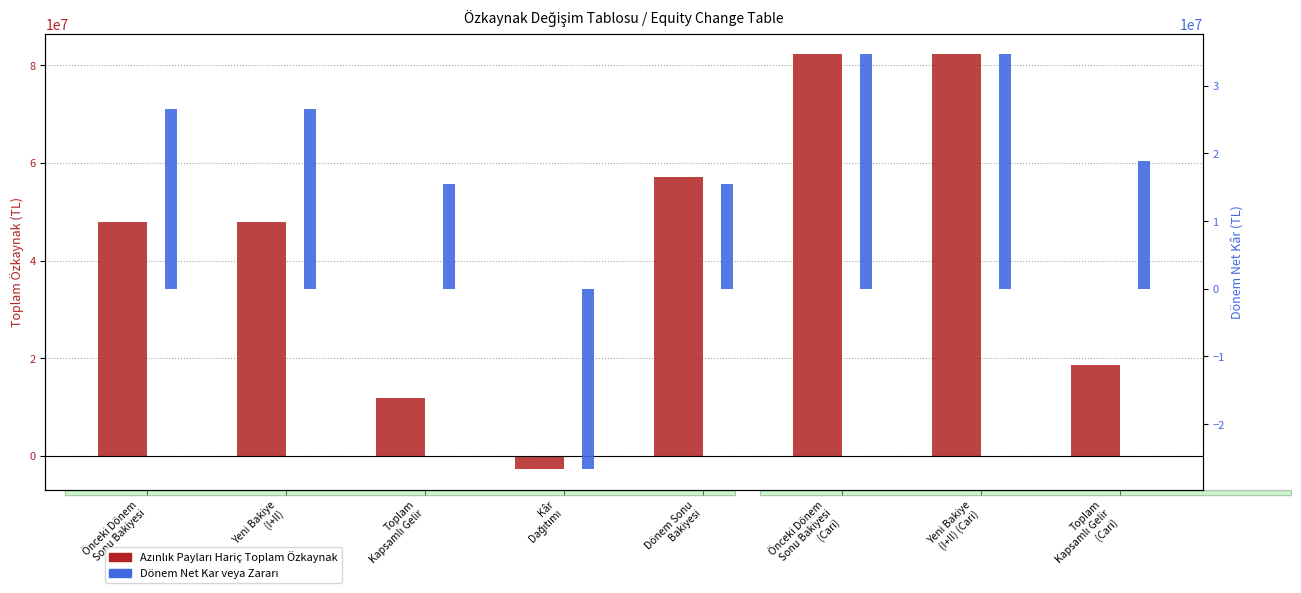

Count the number of categories in the chart.

8